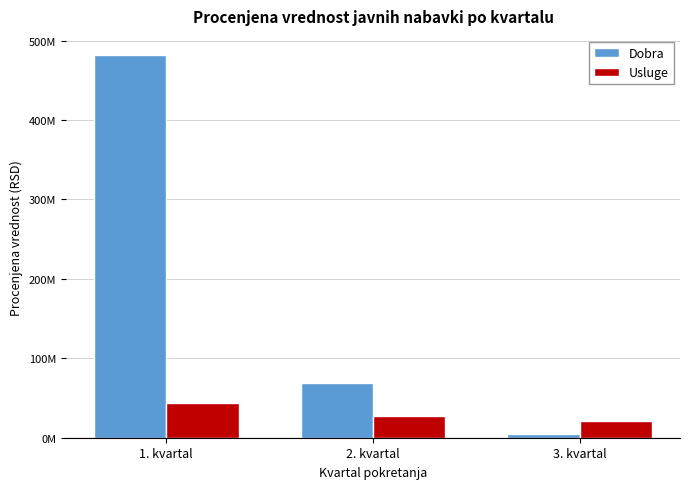

Does the chart contain stacked bars?

No